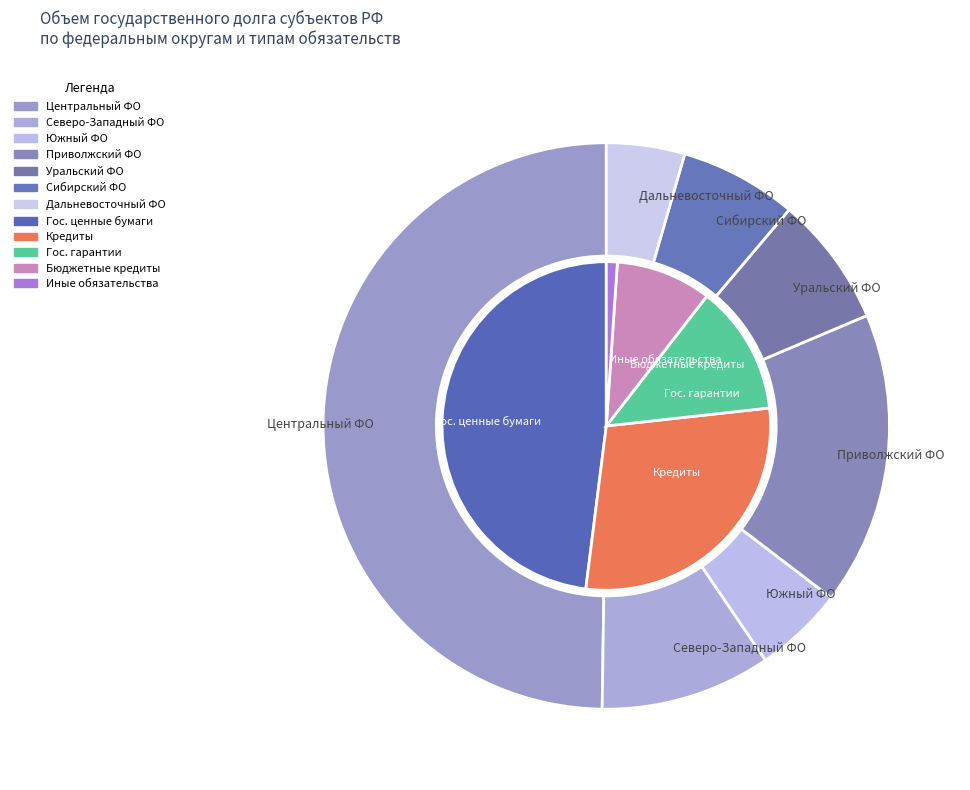

To the nearest percent, what is the difference between the largest and smallest slice percentages?

45%